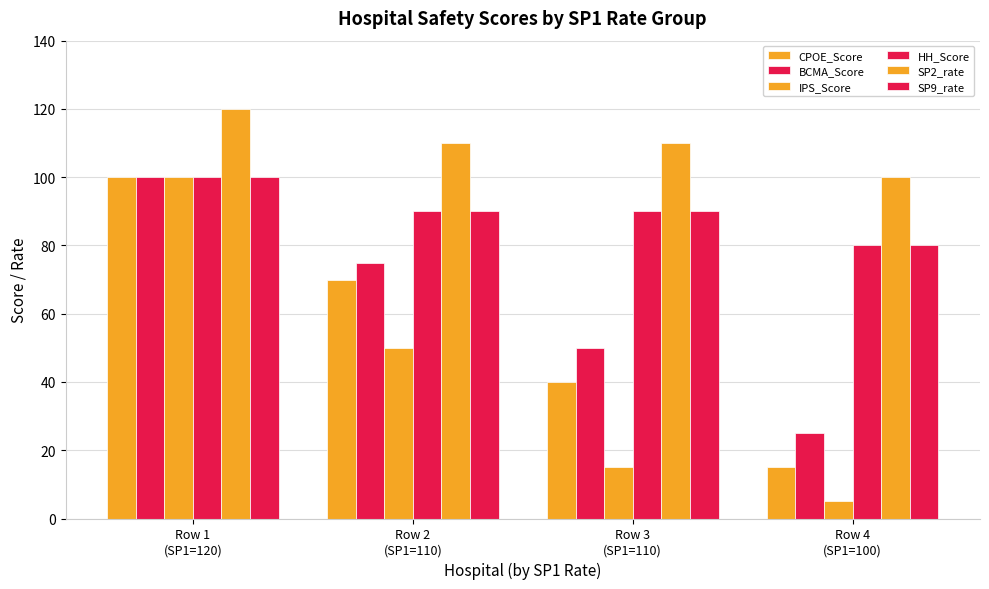

Which series has the largest range (max minus min)?

IPS_Score